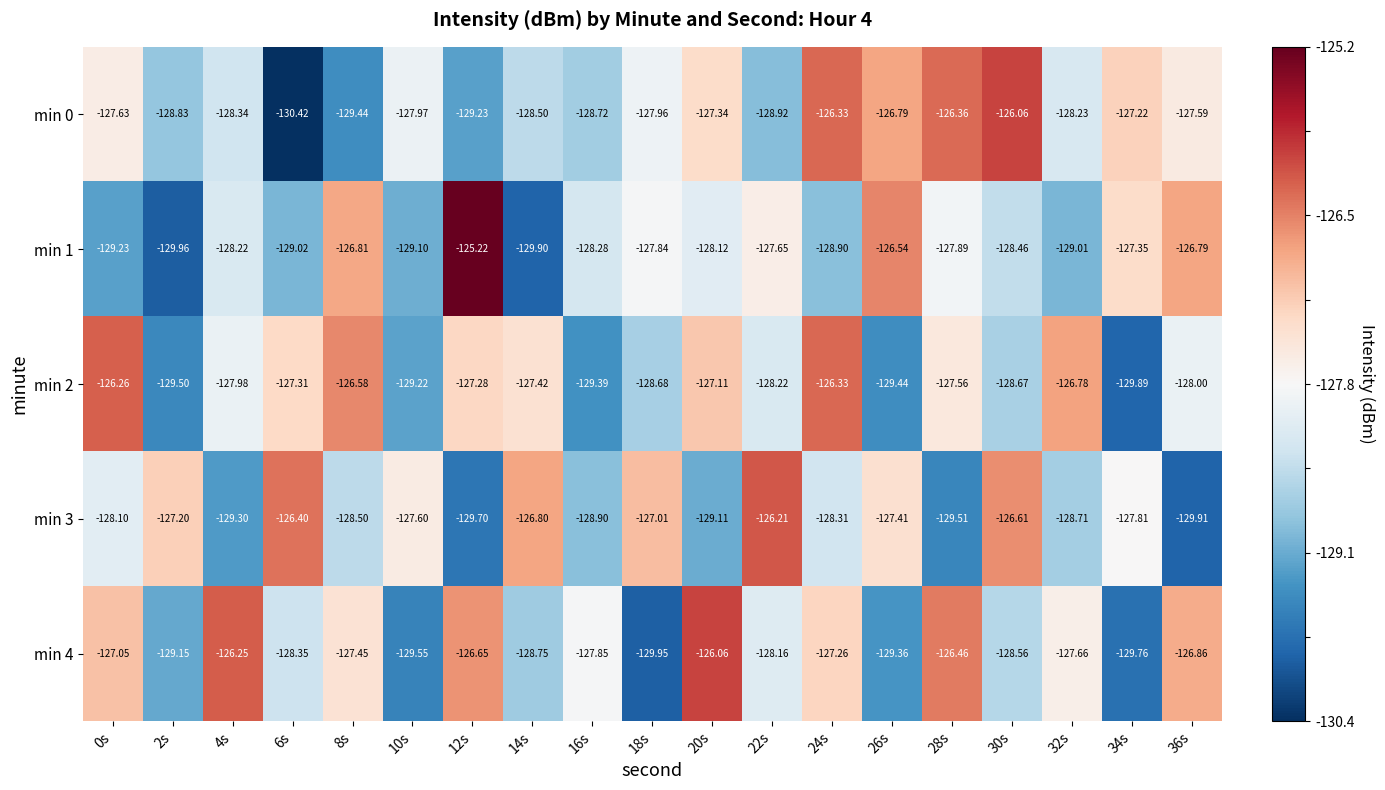

Is the value of min 0 at 10s greater than the value of min 3 at 2s?

No